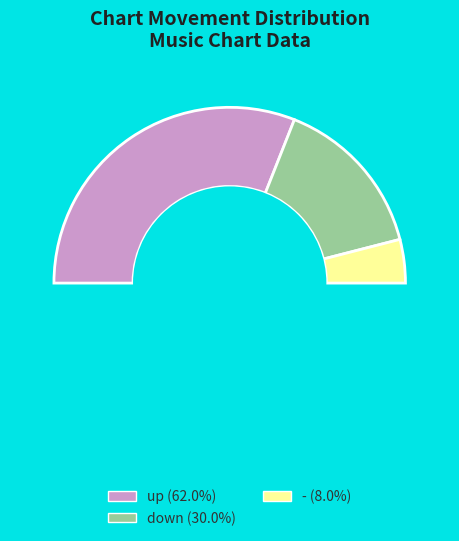

Is there a majority slice in this chart?

Yes